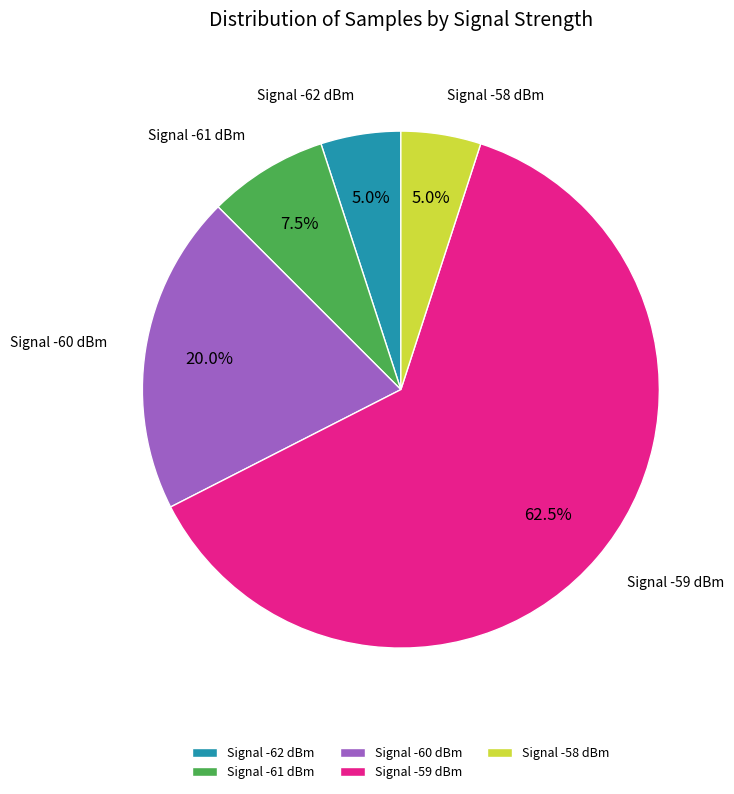

What is the total percentage of Signal -59 dBm and Signal -62 dBm?

67.5%